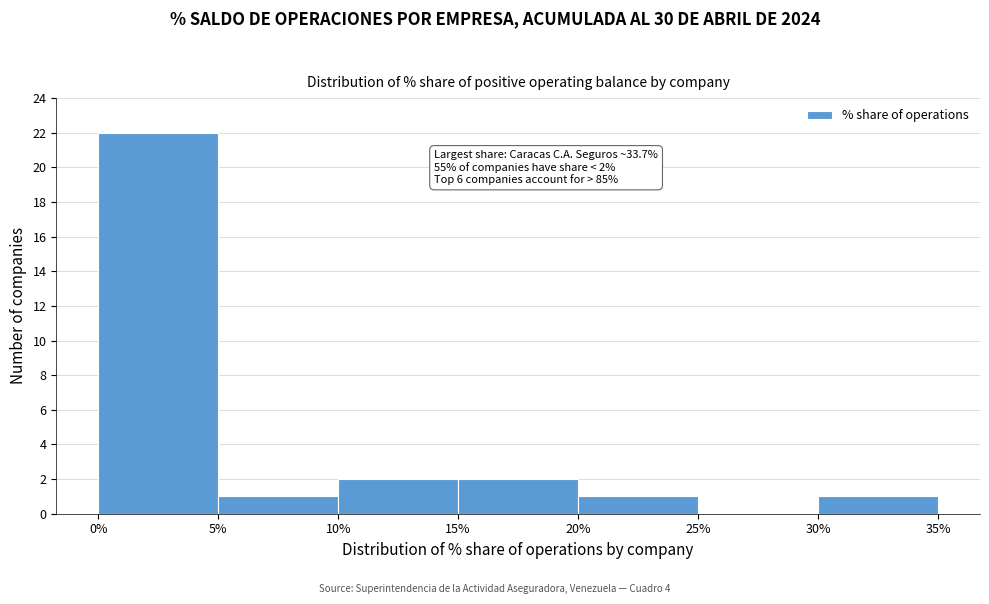

Over which range of the x-axis is the bar tallest?

0% to 5%